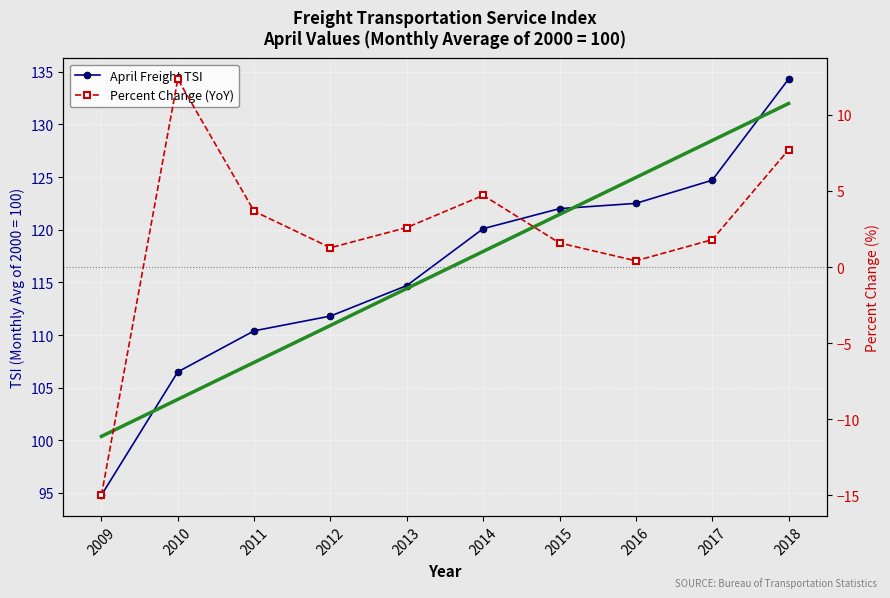

True or false: April Freight TSI and Percent Change from Same Month Previous Year cross at least once.

False